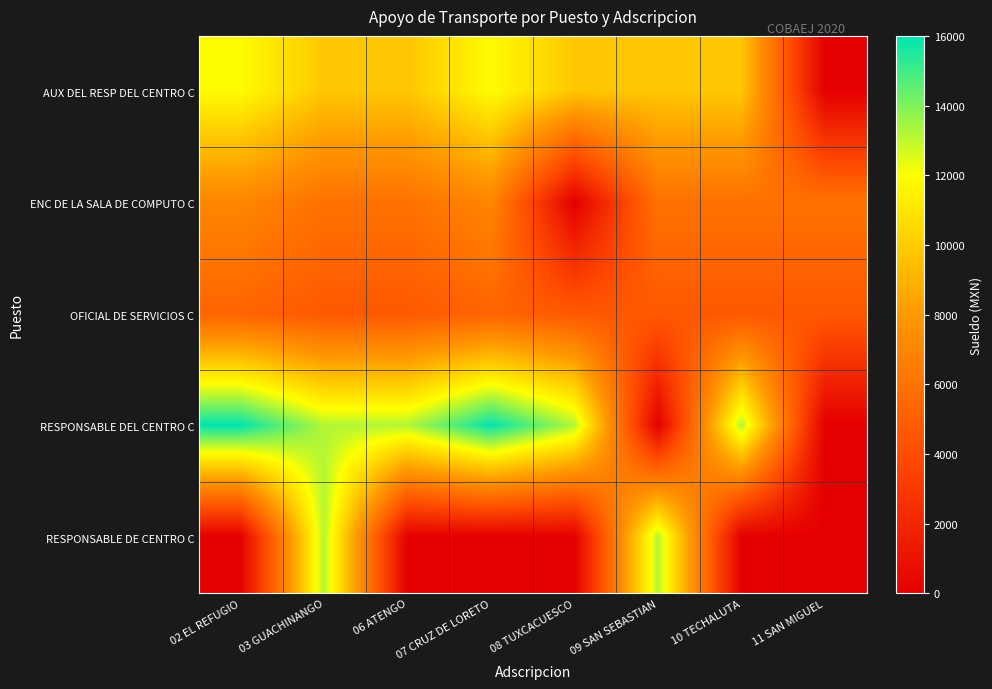

What is the maximum value shown in the chart?

15942.9